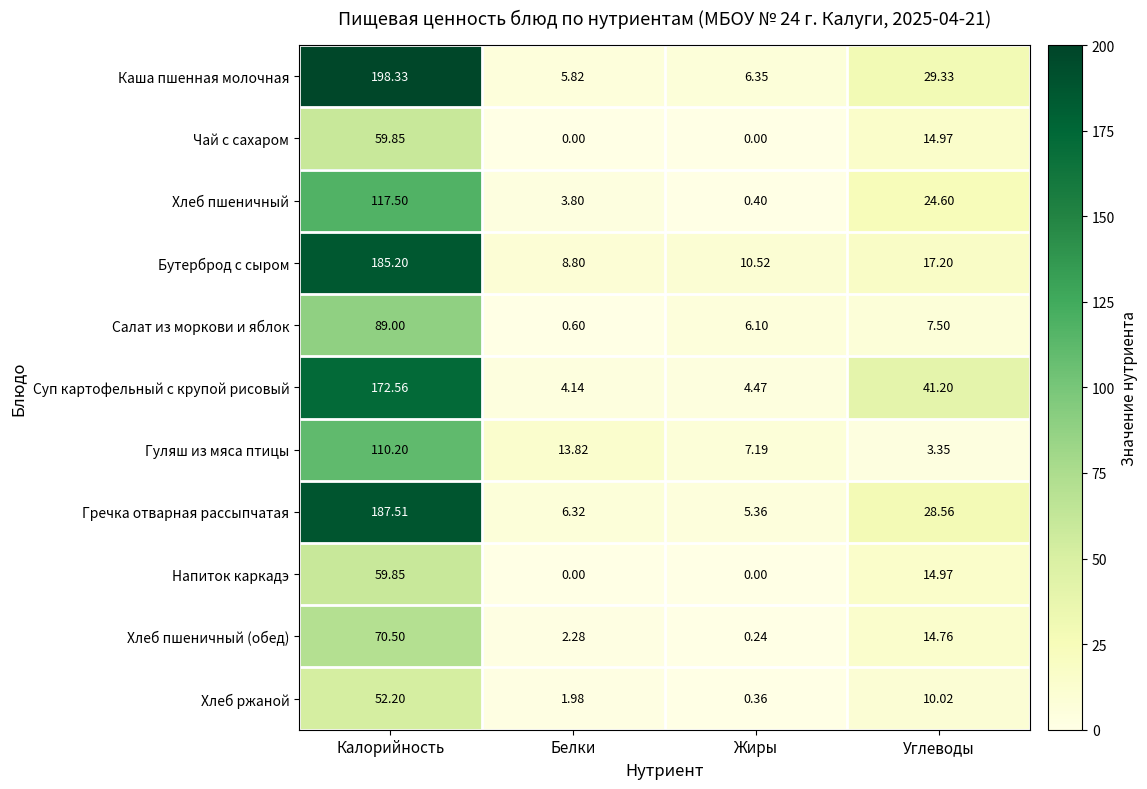

At which category is the sum across all series the highest?

Калорийность